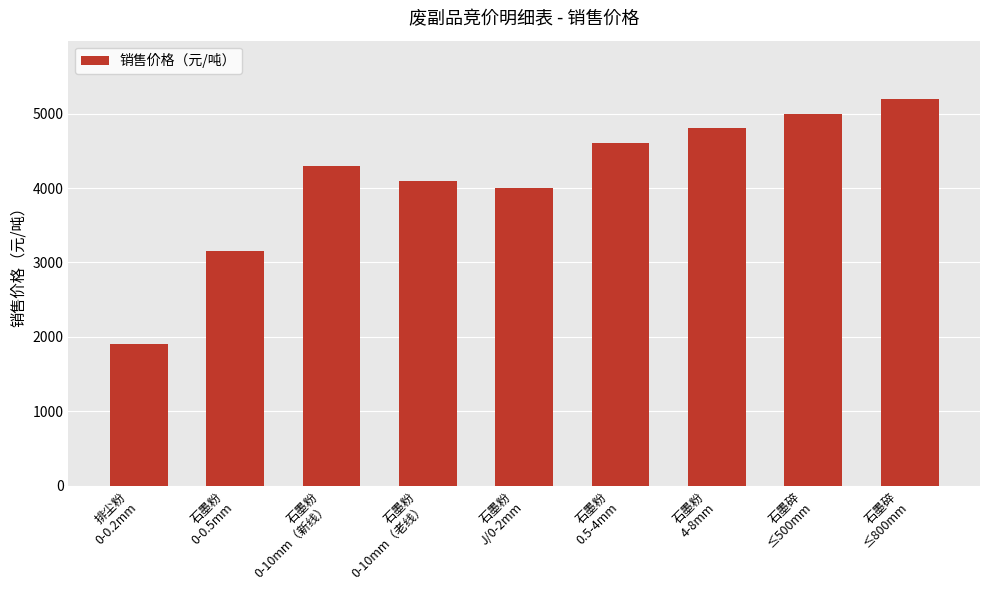

List the labels in order of value, largest first.

石墨碎
≤800mm, 石墨碎
≤500mm, 石墨粉
4-8mm, 石墨粉
0.5-4mm, 石墨粉
0-10mm（新线）, 石墨粉
0-10mm（老线）, 石墨粉
J/0-2mm, 石墨粉
0-0.5mm, 排尘粉
0-0.2mm